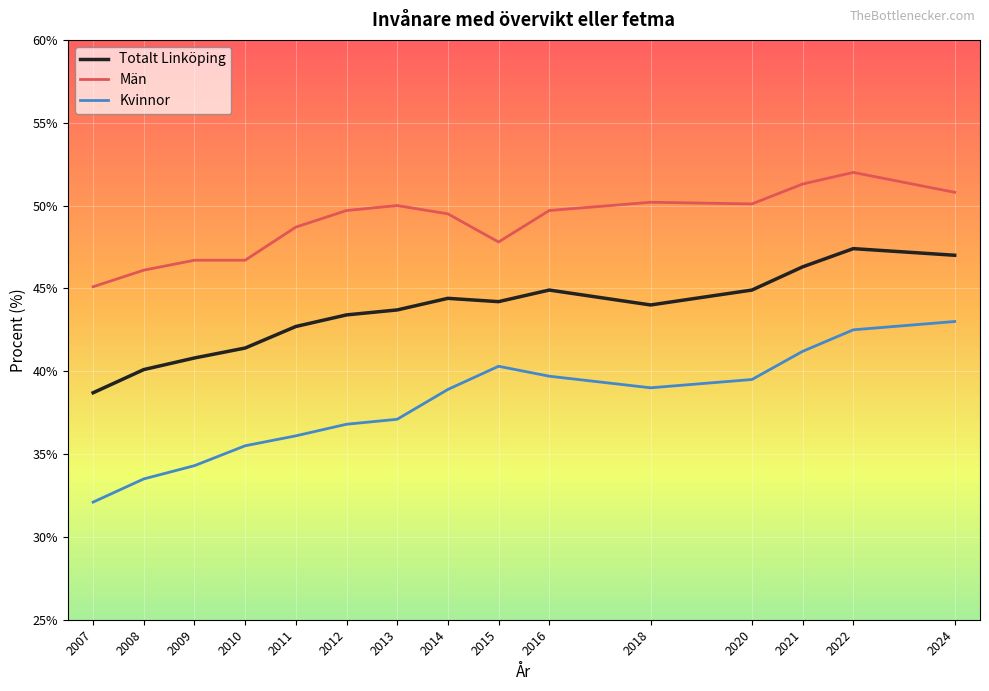

Is the value of Kvinnor at 2007 greater than the value of Totalt Linköping at 2008?

No